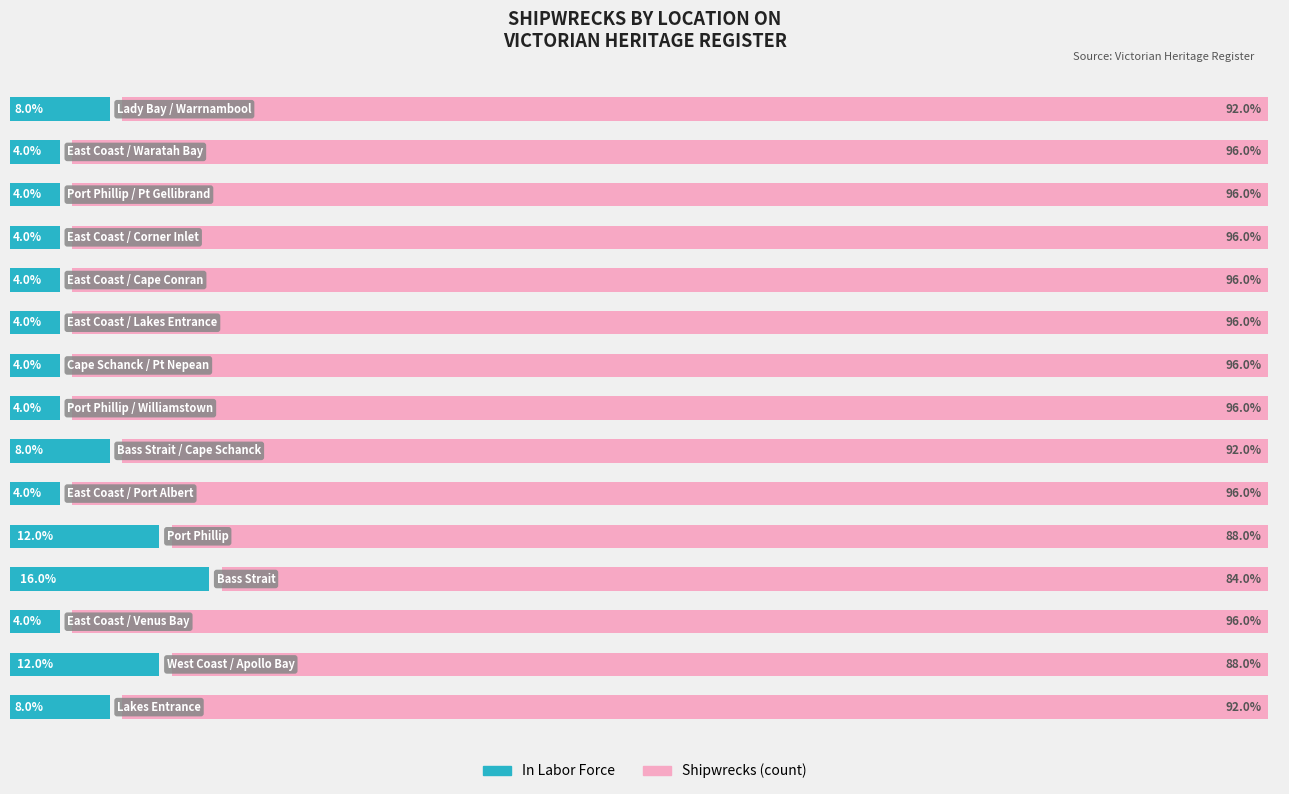

List the series in order of their peak value, lowest first.

In Labor Force, Shipwrecks (count)